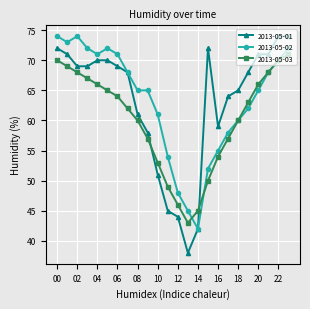

What is the value of the 2013-05-02 point at the 7th from the left?

71